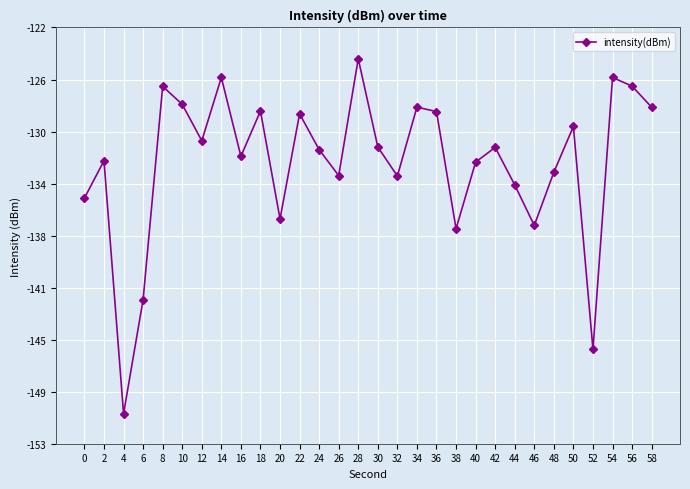

Is this an area chart (filled region under the line)?

No